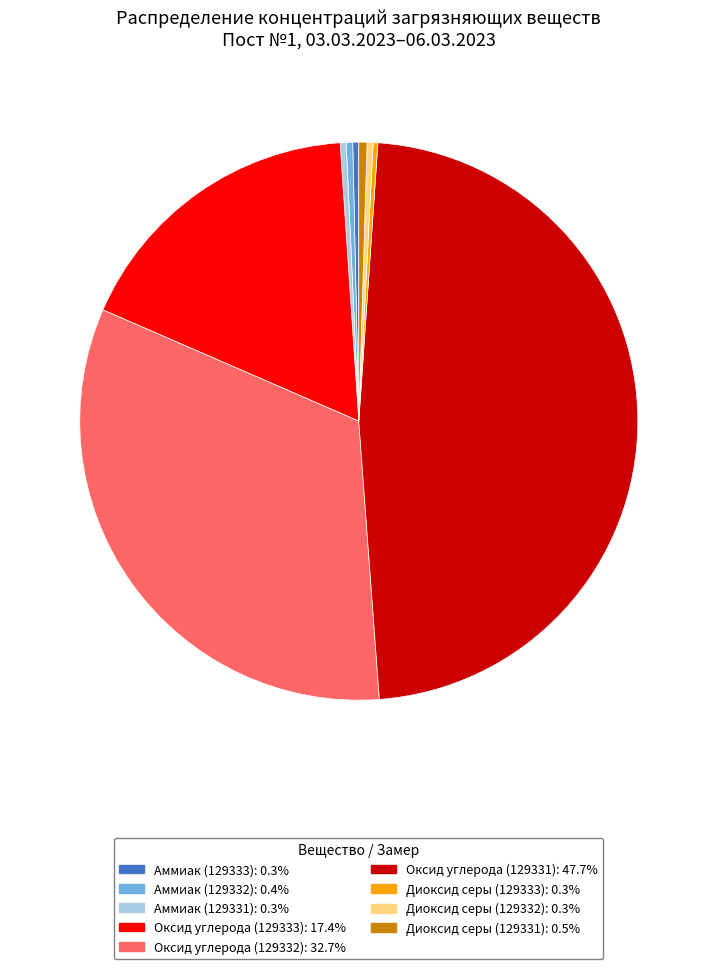

Which slice is the largest?

Оксид углерода (129331)